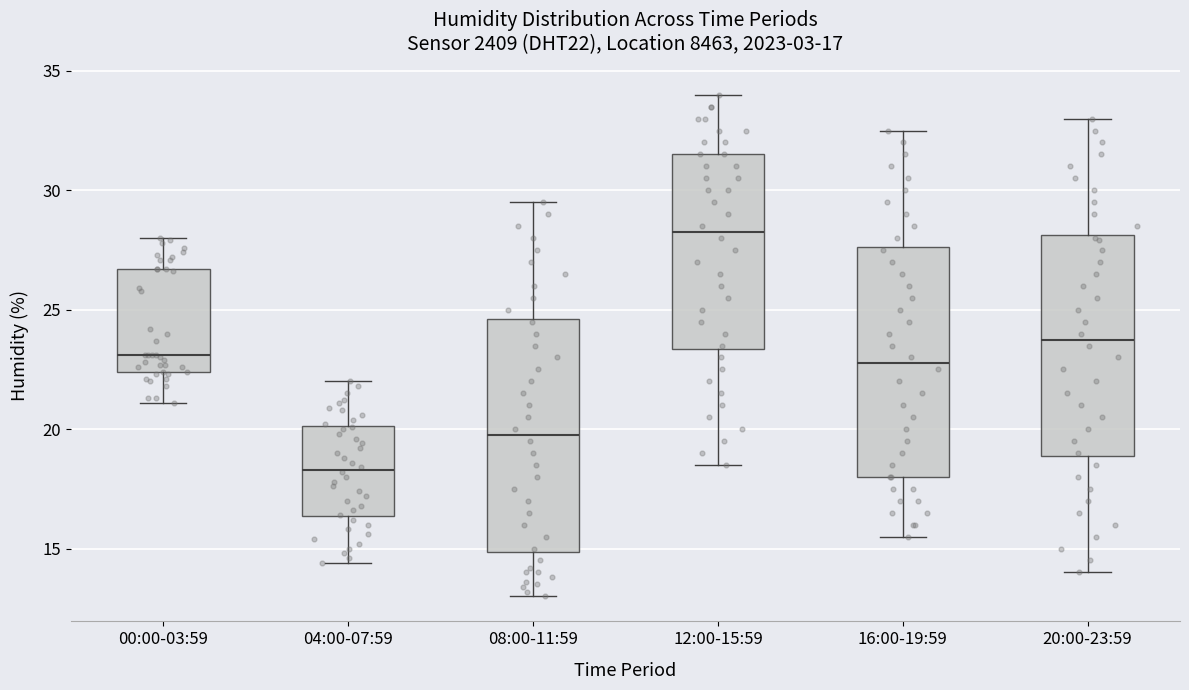

Which box's median line is the lowest?

04:00-07:59